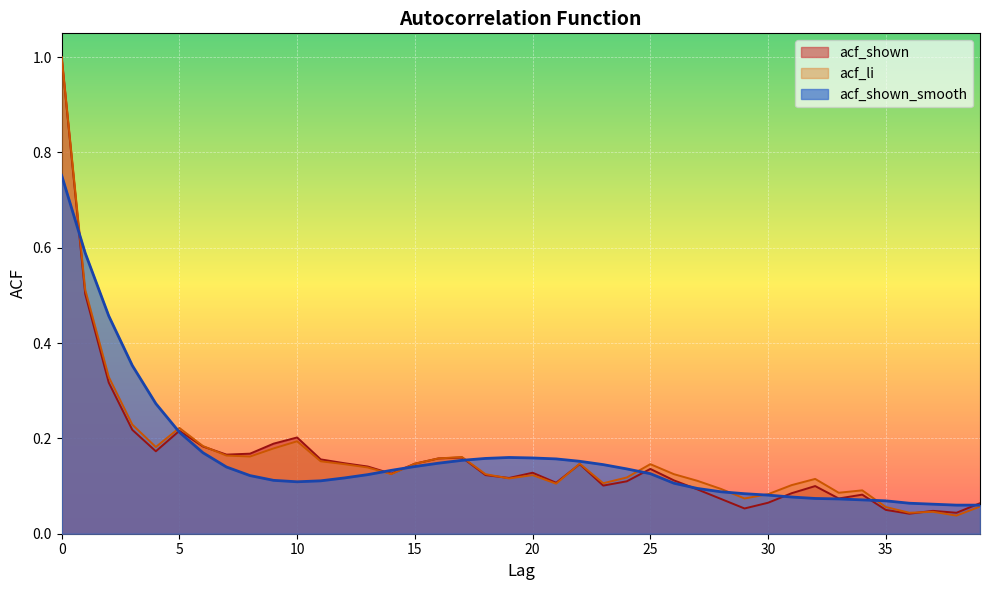

How many lines are shown in the chart?

3